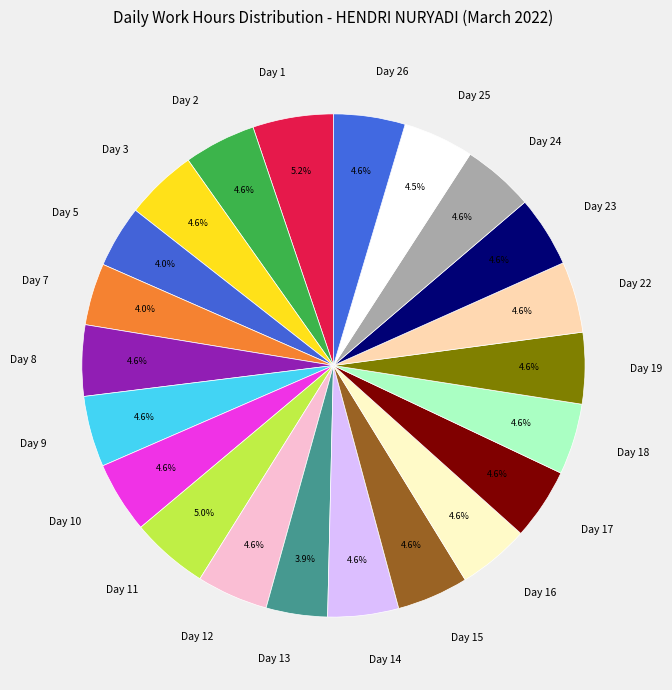

The Day 14 slice represents 5% of the pie. True or false?

True